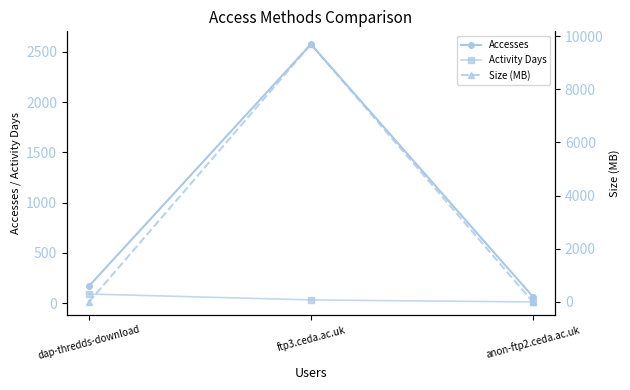

What is the sum of the Activity Days values at dap-thredds-download and anon-ftp2.ceda.ac.uk?

101